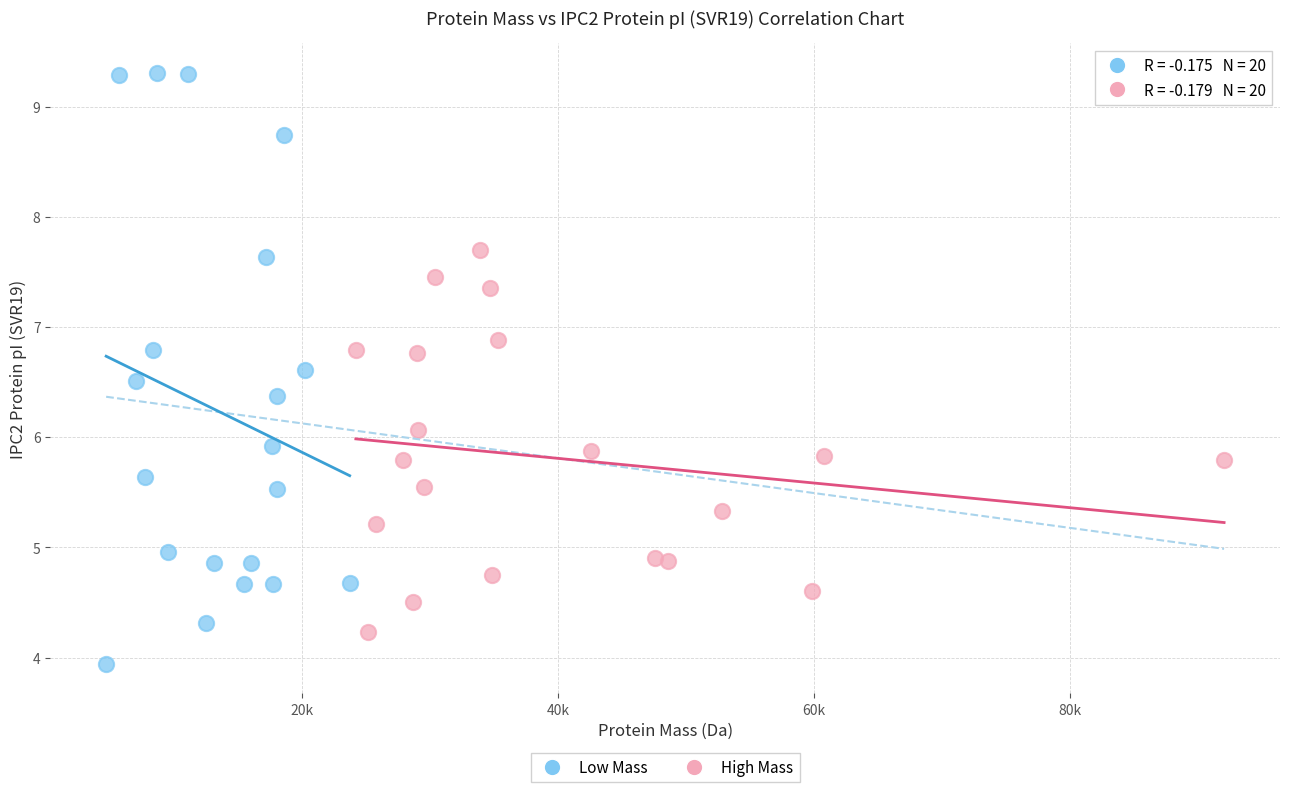

What are all the series names shown in the legend?

Low Mass, High Mass